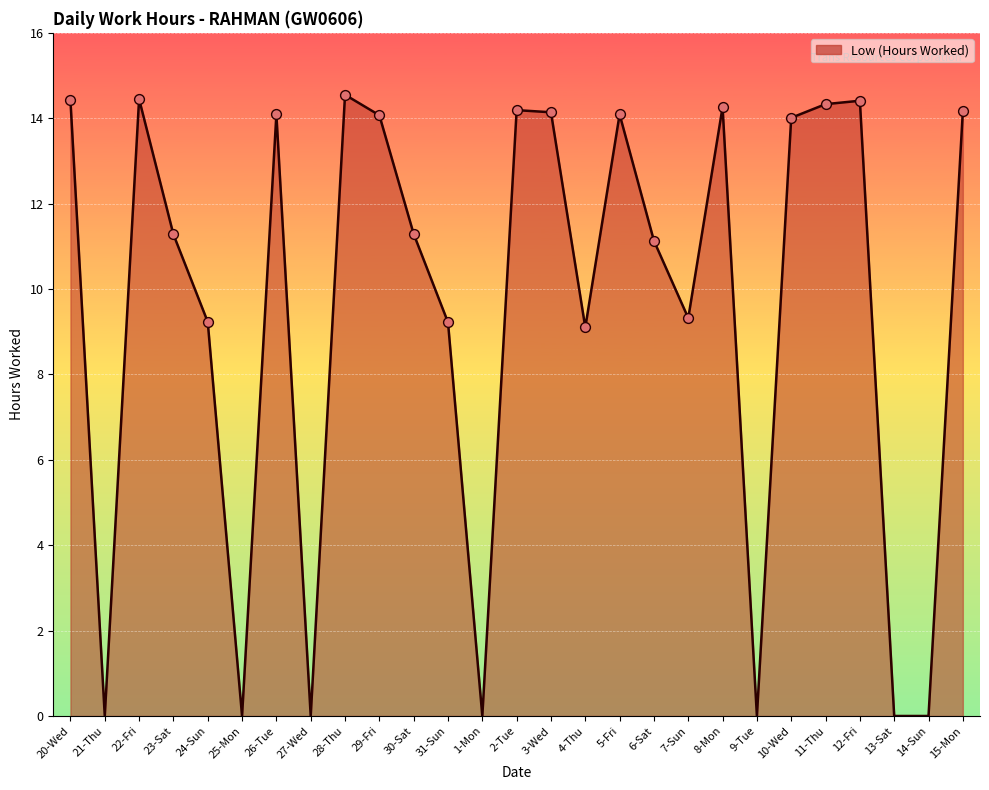

Between 2-Tue and 14-Sun, which is larger?

2-Tue